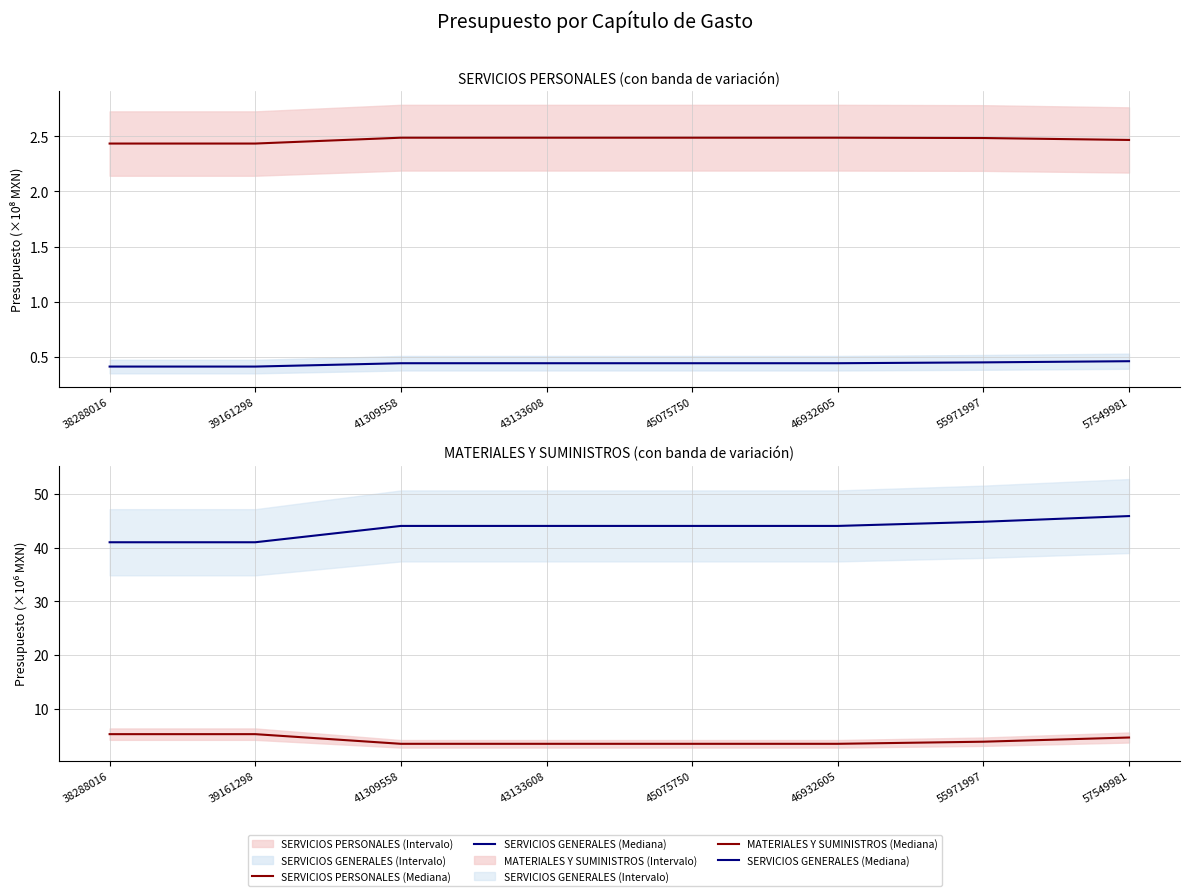

The SERVICIOS GENERALES (Mediana) series shows 78.8 at 43133608. True or false?

False